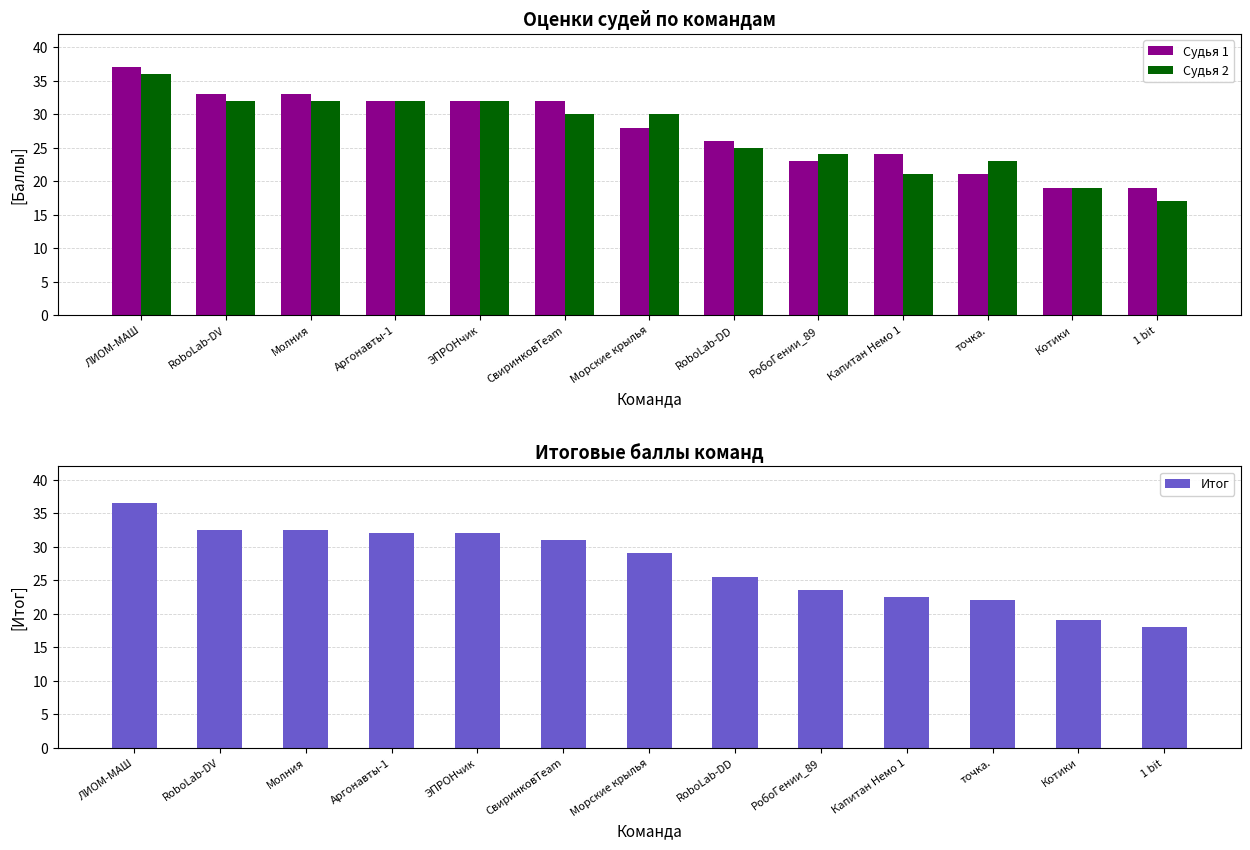

How many groups of bars are there?

13